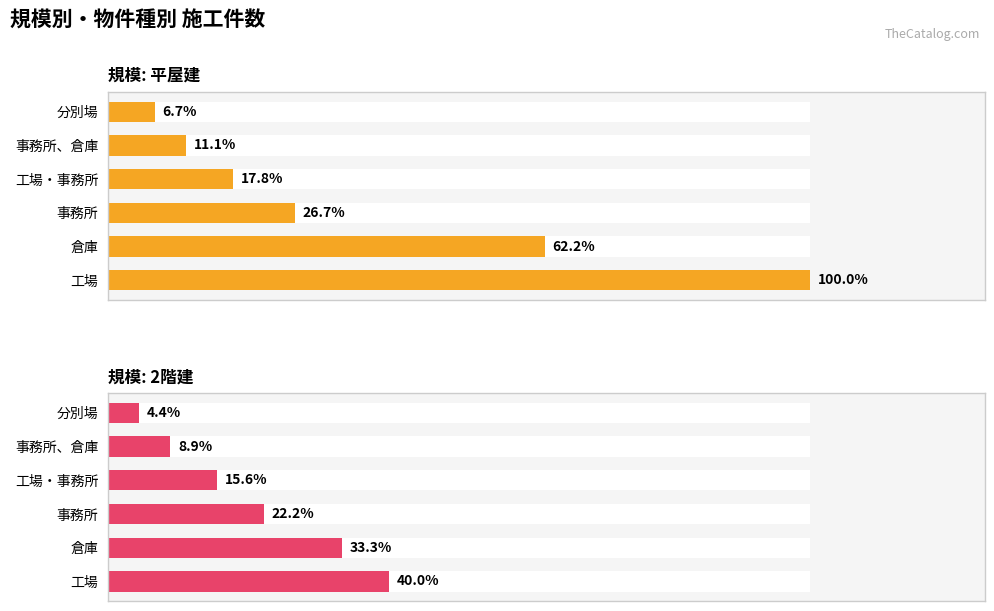

At 倉庫, list the series in order from smallest to largest.

2階建, 平屋建